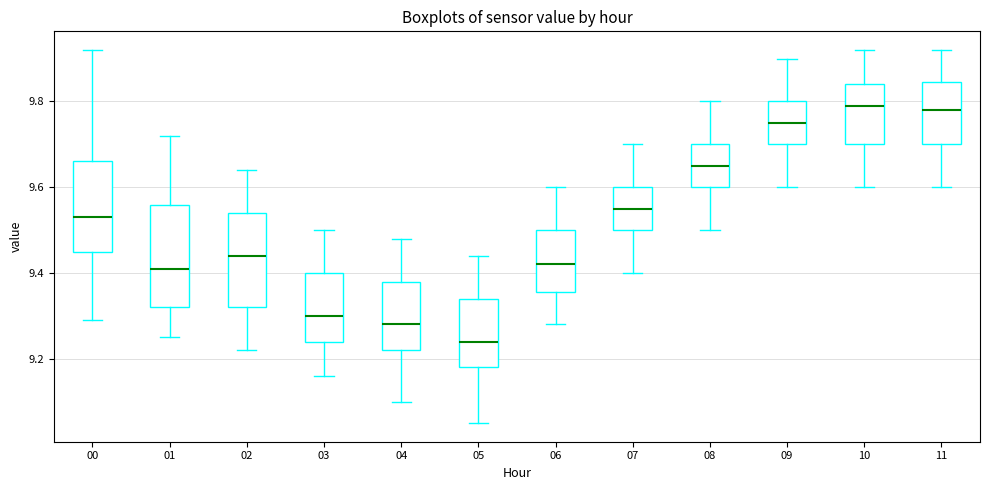

Reading left to right, read every box against the y-axis: the position of its median line, the range the box covers, and the ends of its whiskers. The values are not printed on the chart, so give them approximately, as read against the axis.

00: median 9.54, box 9.46 to 9.66, whiskers 9.30 to 9.92
01: median 9.42, box 9.32 to 9.56, whiskers 9.26 to 9.72
02: median 9.44, box 9.32 to 9.54, whiskers 9.22 to 9.64
03: median 9.30, box 9.24 to 9.40, whiskers 9.16 to 9.50
04: median 9.28, box 9.22 to 9.38, whiskers 9.10 to 9.48
05: median 9.24, box 9.18 to 9.34, whiskers 9.06 to 9.44
06: median 9.42, box 9.36 to 9.50, whiskers 9.28 to 9.60
07: median 9.56, box 9.50 to 9.60, whiskers 9.40 to 9.70
08: median 9.66, box 9.60 to 9.70, whiskers 9.50 to 9.80
09: median 9.76, box 9.70 to 9.80, whiskers 9.60 to 9.90
10: median 9.80, box 9.70 to 9.84, whiskers 9.60 to 9.92
11: median 9.78, box 9.70 to 9.84, whiskers 9.60 to 9.92